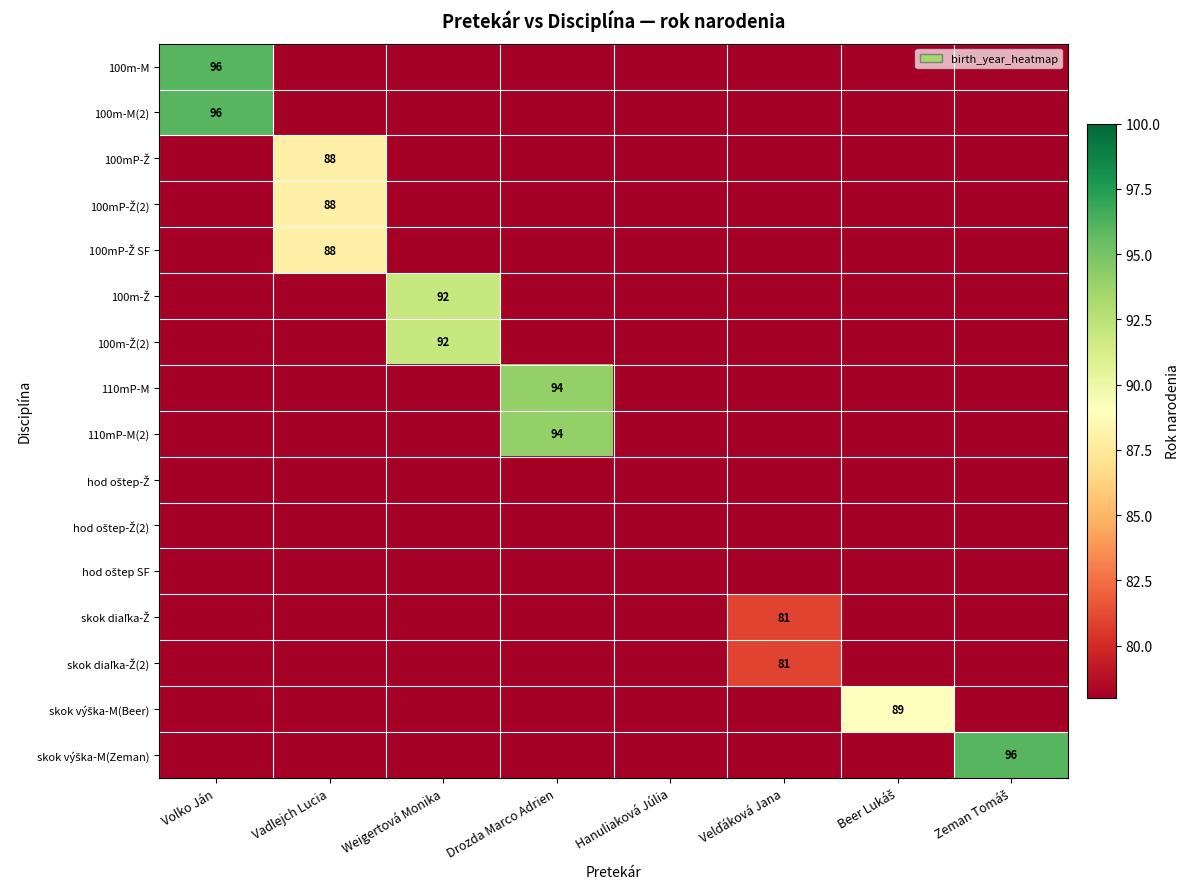

The 110mP-M(2) series shows 94 at Drozda Marco Adrien. True or false?

True